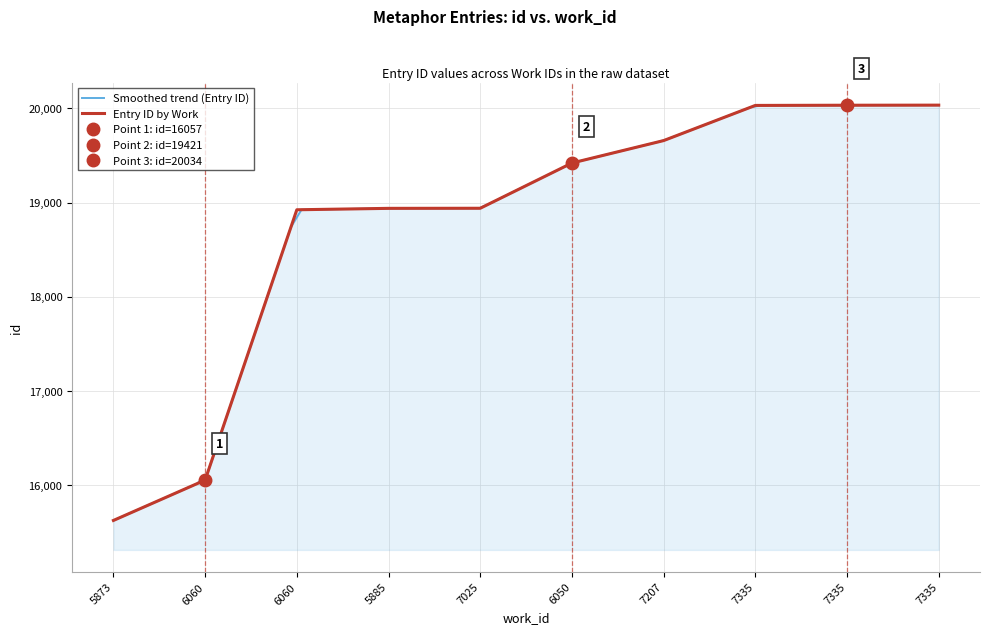

What is the change in value from 5873 to 5885?

+3311